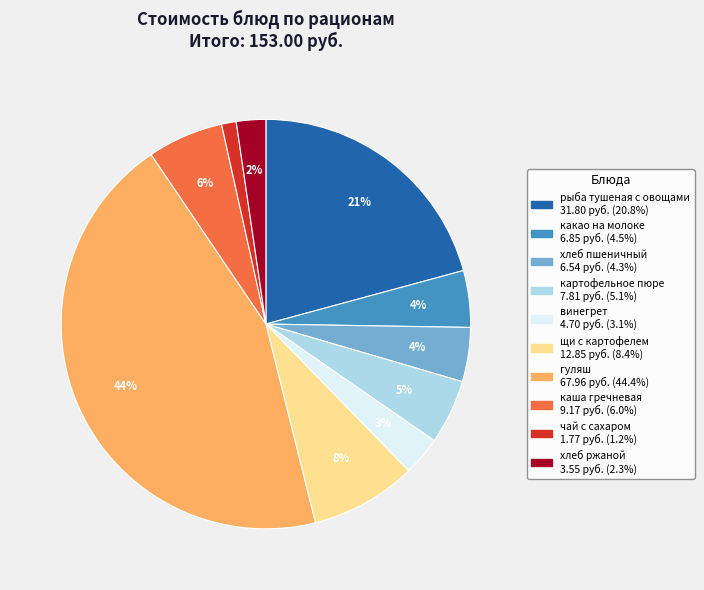

Between гуляш and щи с картофелем, which is larger?

гуляш